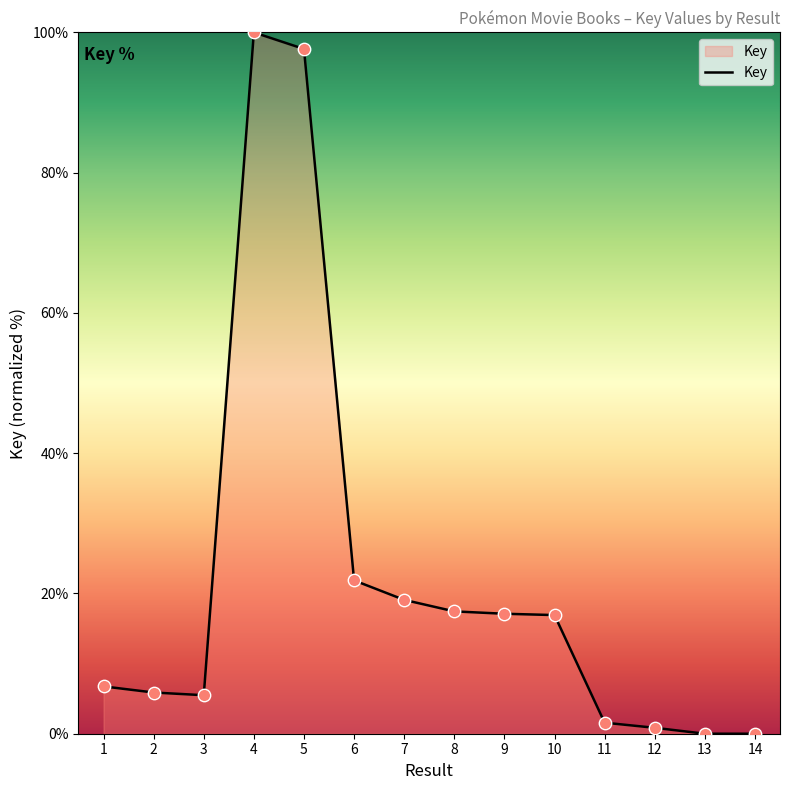

Approximately how many times larger is the value at 8 compared to 2?

3.0